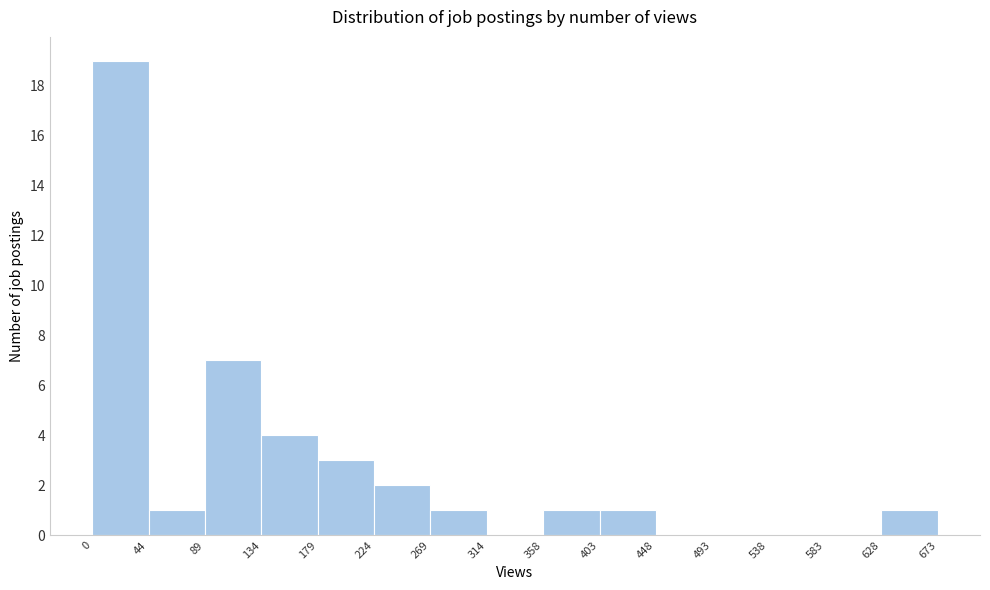

Over which range of the x-axis is the bar tallest?

0 to 44